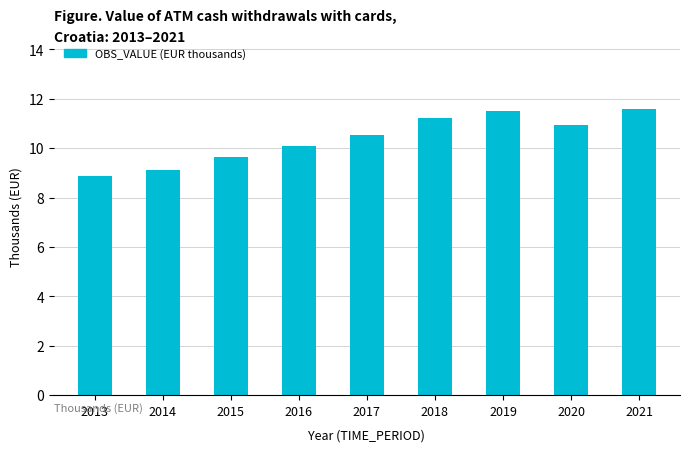

True or false: the data shows 11.6 at 2021.

True